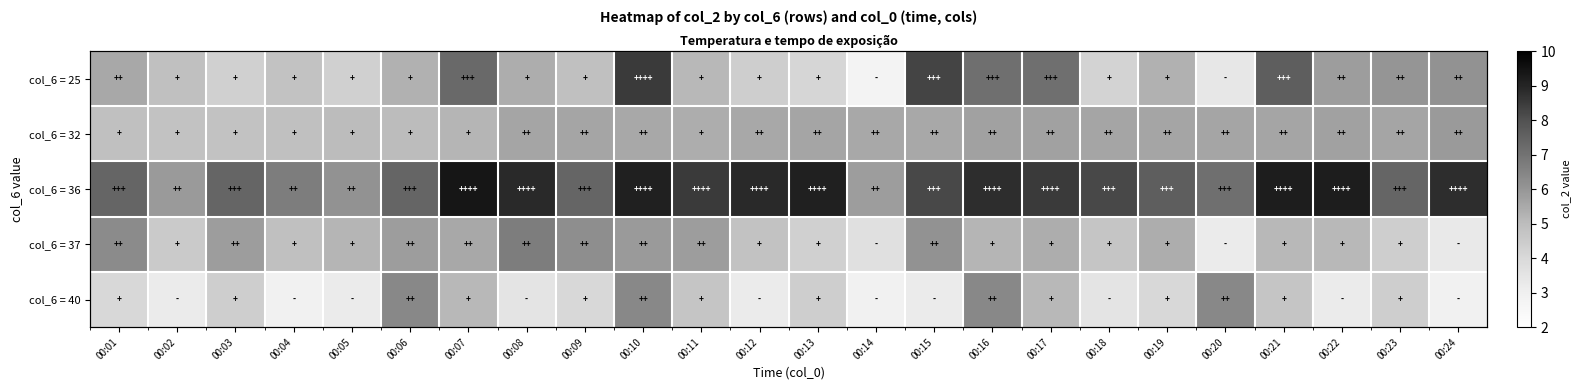

Is it true that col_6 = 40 equals 7.4 at 00:21?

False